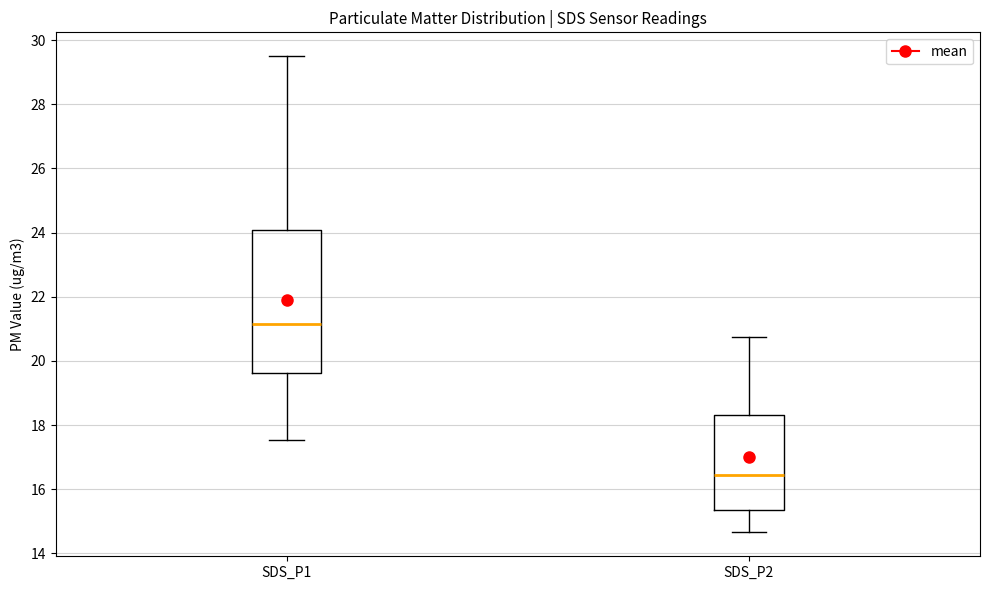

Which box has the highest median line?

SDS_P1